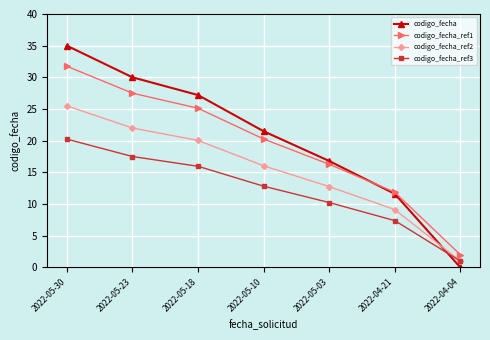

Which series has the widest spread of values?

codigo_fecha